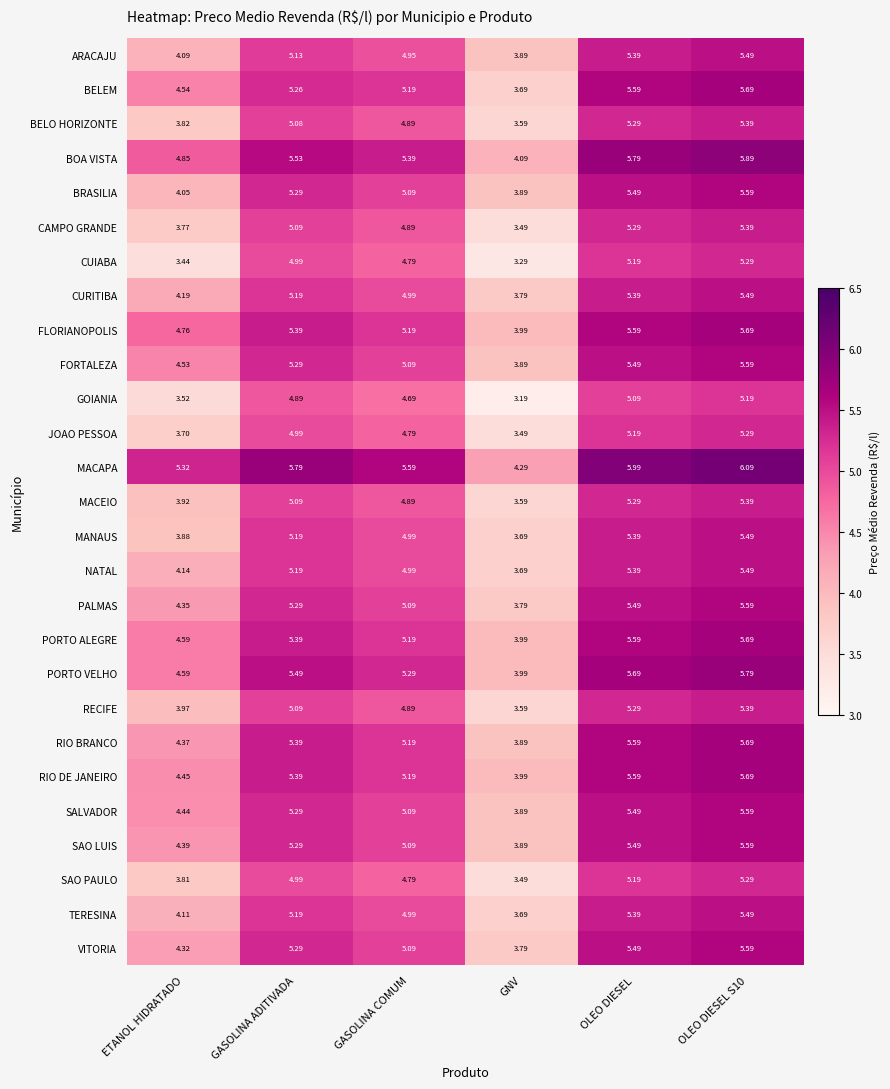

At which category does the chart reach its minimum across all series?

GNV